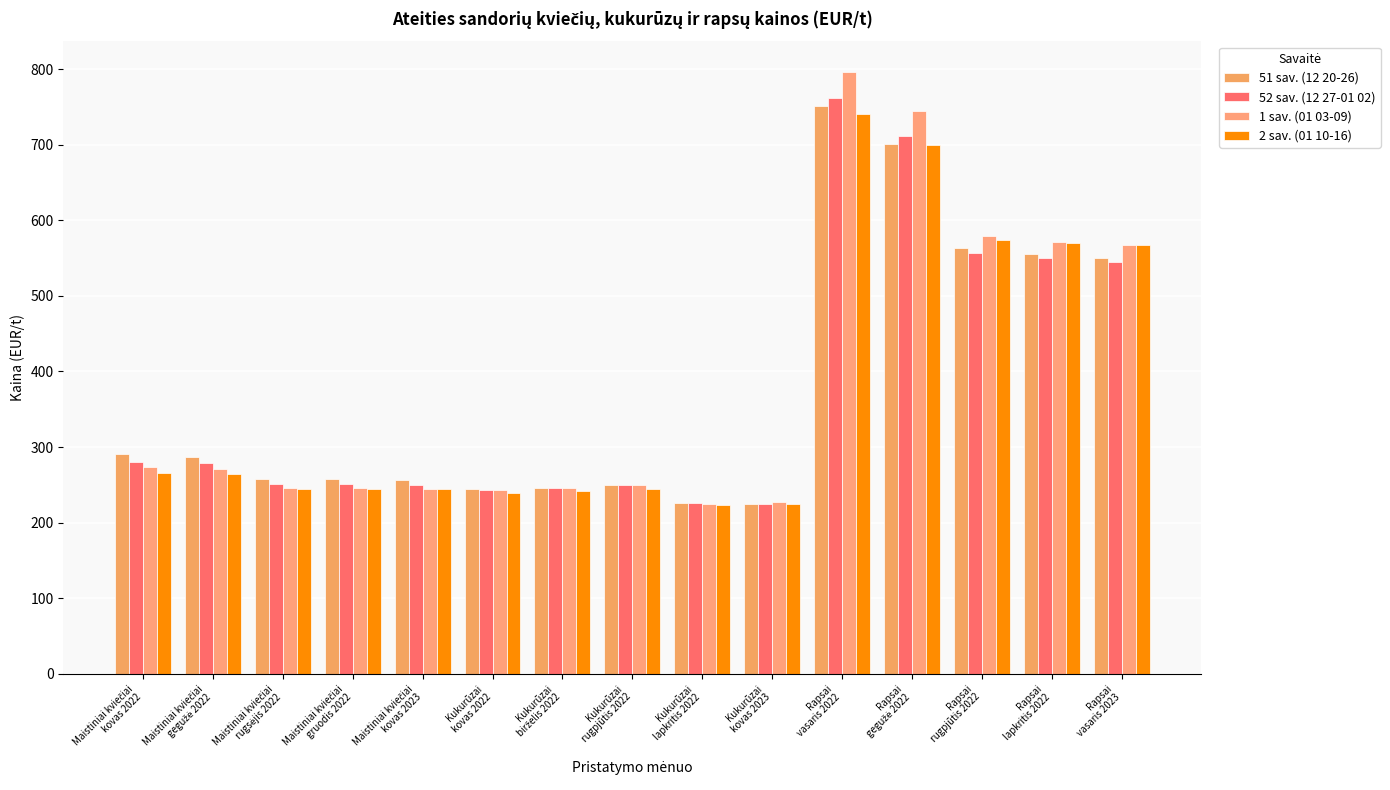

How many bars are there in total?

60